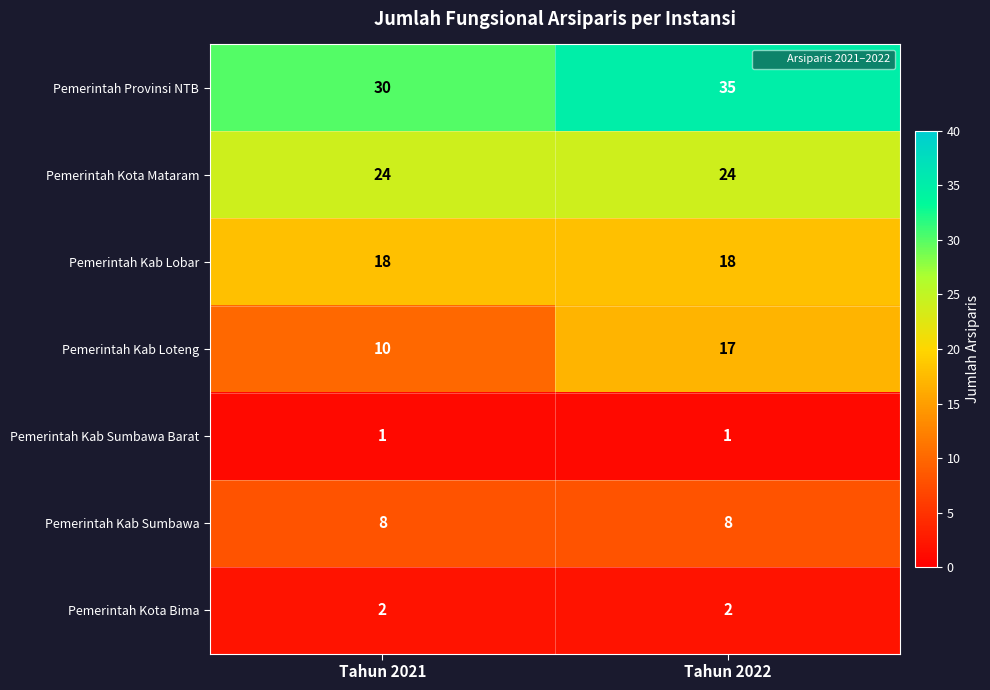

What is the sum of all Pemerintah Kota Bima values?

4